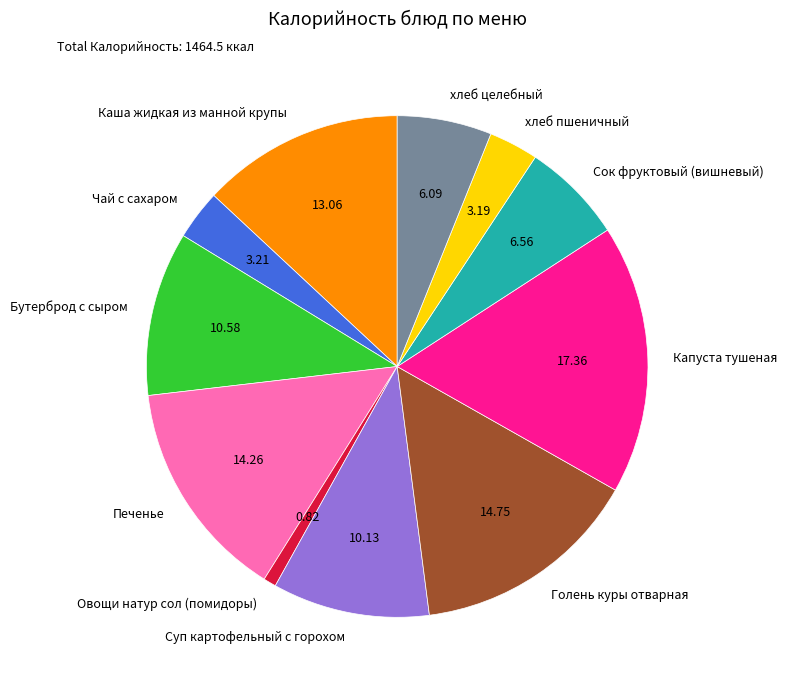

Is it true that Бутерброд с сыром is 25% of the pie?

False